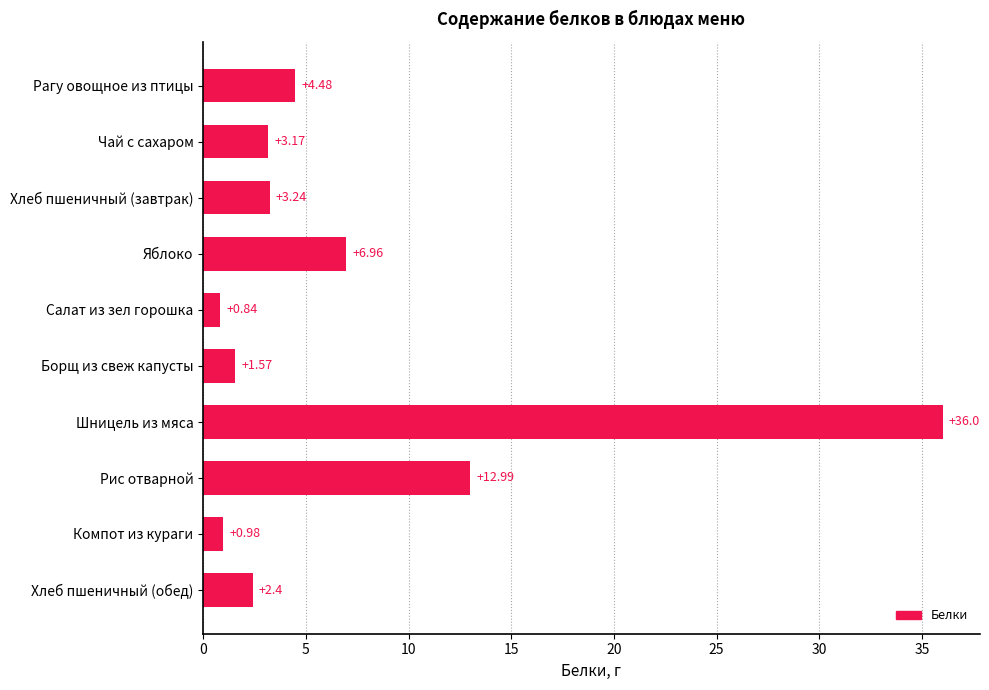

List the labels in order of value, largest first.

Шницель из мяса, Рис отварной, Яблоко, Рагу овощное из птицы, Хлеб пшеничный (завтрак), Чай с сахаром, Хлеб пшеничный (обед), Борщ из свеж капусты, Компот из кураги, Салат из зел горошка